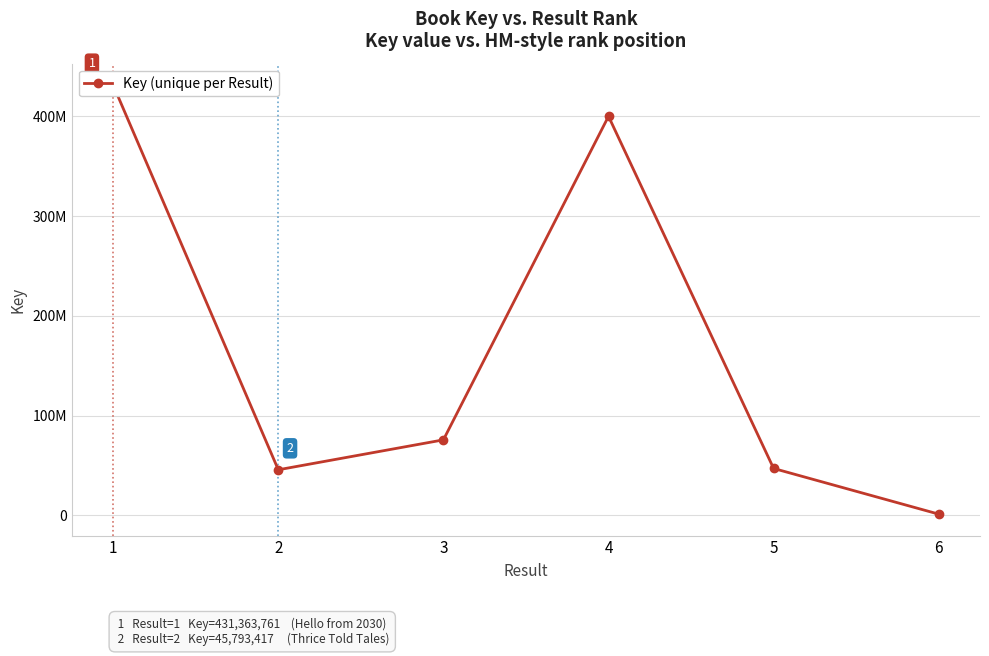

What is the value of the 2nd point from the left?

45793417